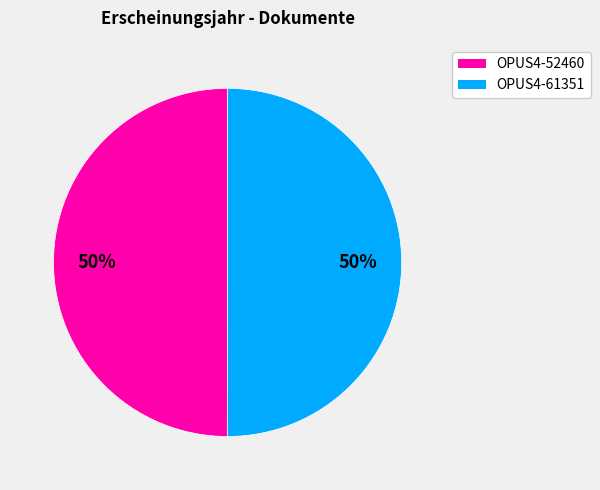

Is the sum of OPUS4-52460 and OPUS4-61351 greater than half?

Yes